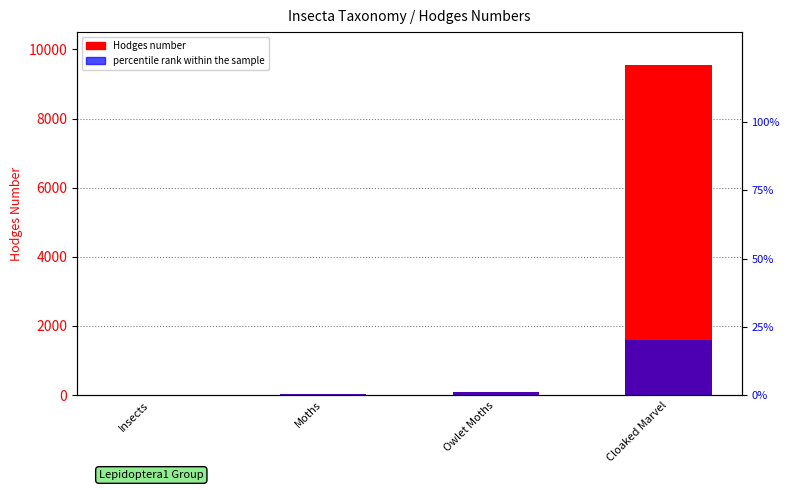

How many groups of bars are there?

4